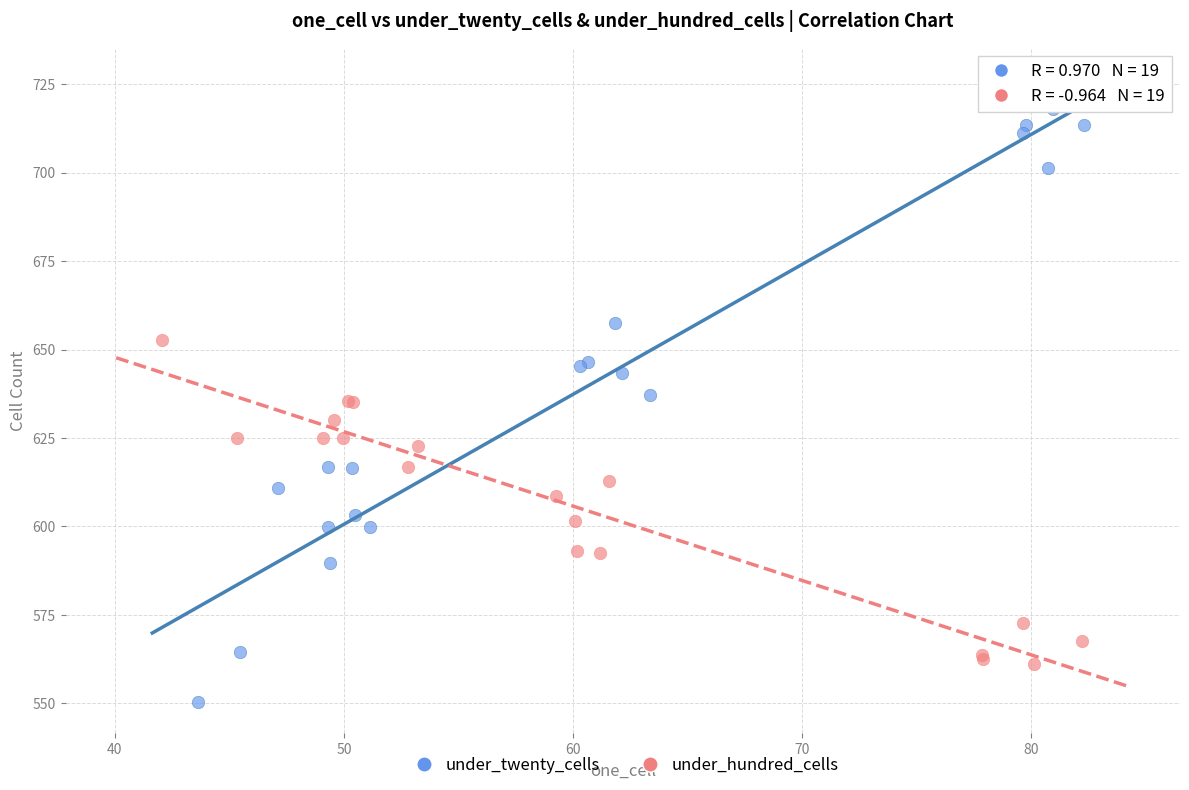

Which series reaches the minimum Y coordinate?

under_twenty_cells